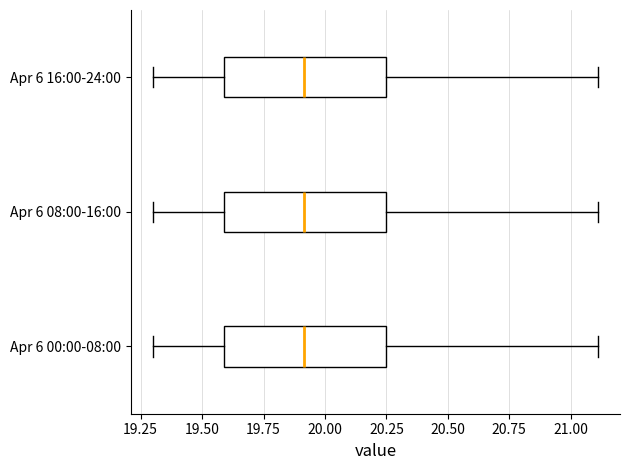

Reading bottom to top, read every box against the x-axis: the position of its median line, the range the box covers, and the ends of its whiskers. The values are not printed on the chart, so give them approximately, as read against the axis.

Apr 6 00:00-08:00: median 19.90, box 19.60 to 20.25, whiskers 19.30 to 21.10
Apr 6 08:00-16:00: median 19.90, box 19.60 to 20.25, whiskers 19.30 to 21.10
Apr 6 16:00-24:00: median 19.90, box 19.60 to 20.25, whiskers 19.30 to 21.10